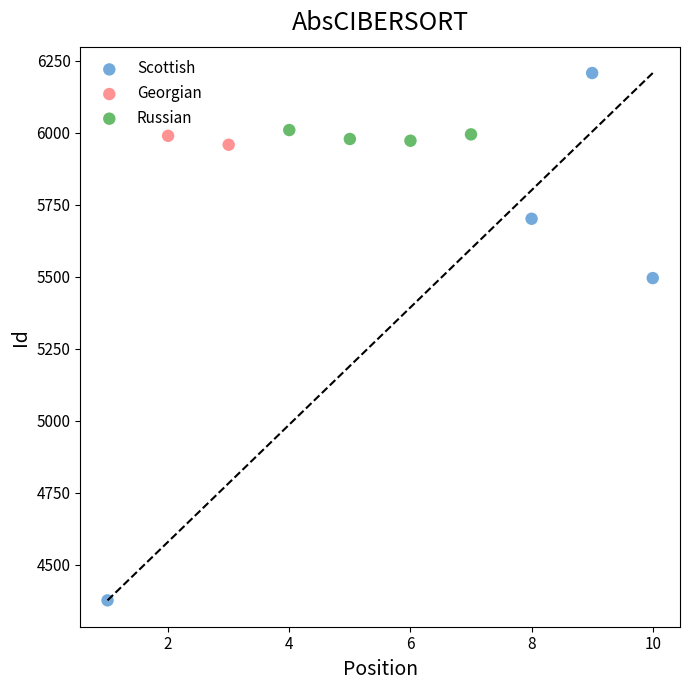

Which series has the largest Y range (max minus min)?

Scottish